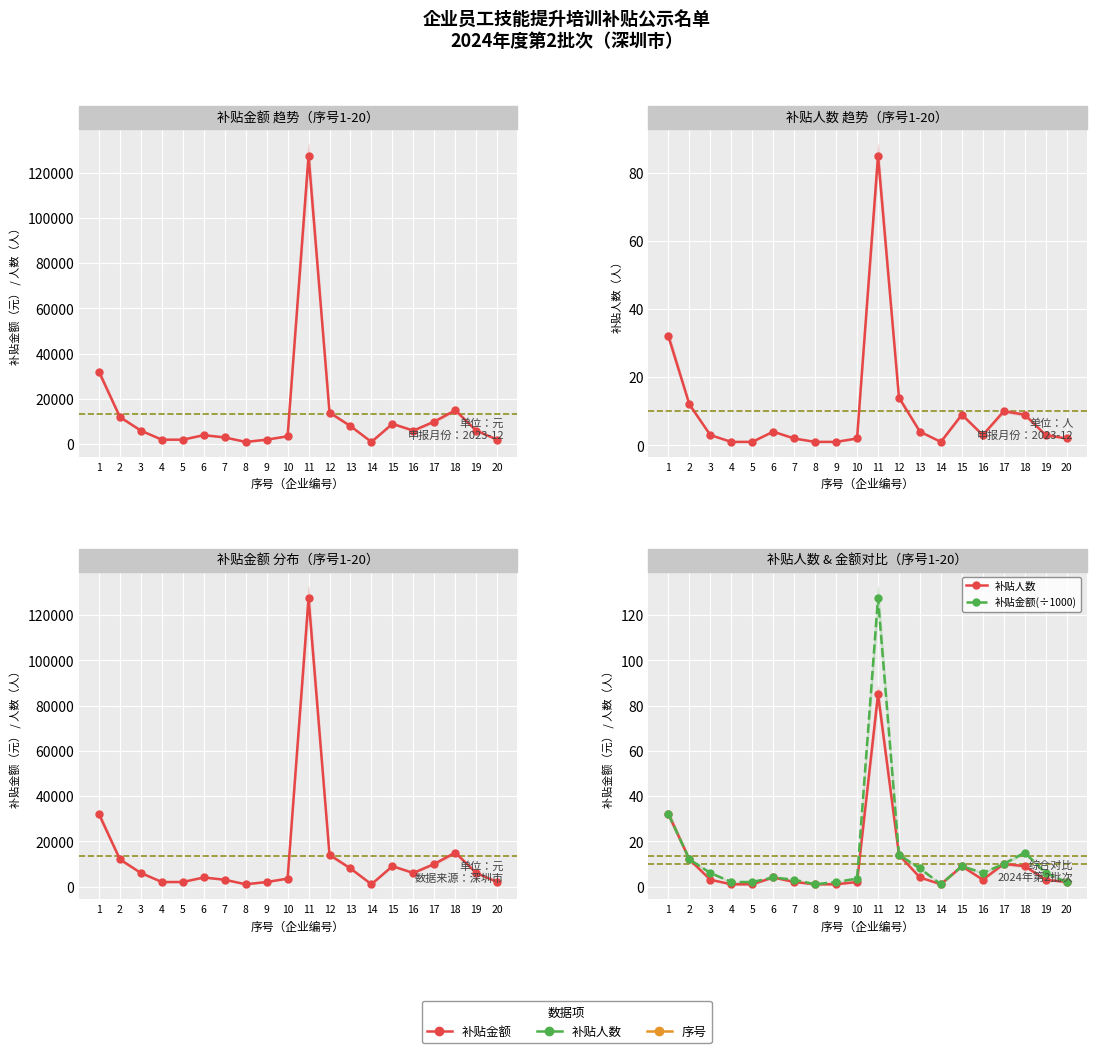

At which category does 补贴金额 reach its first local valley?

8